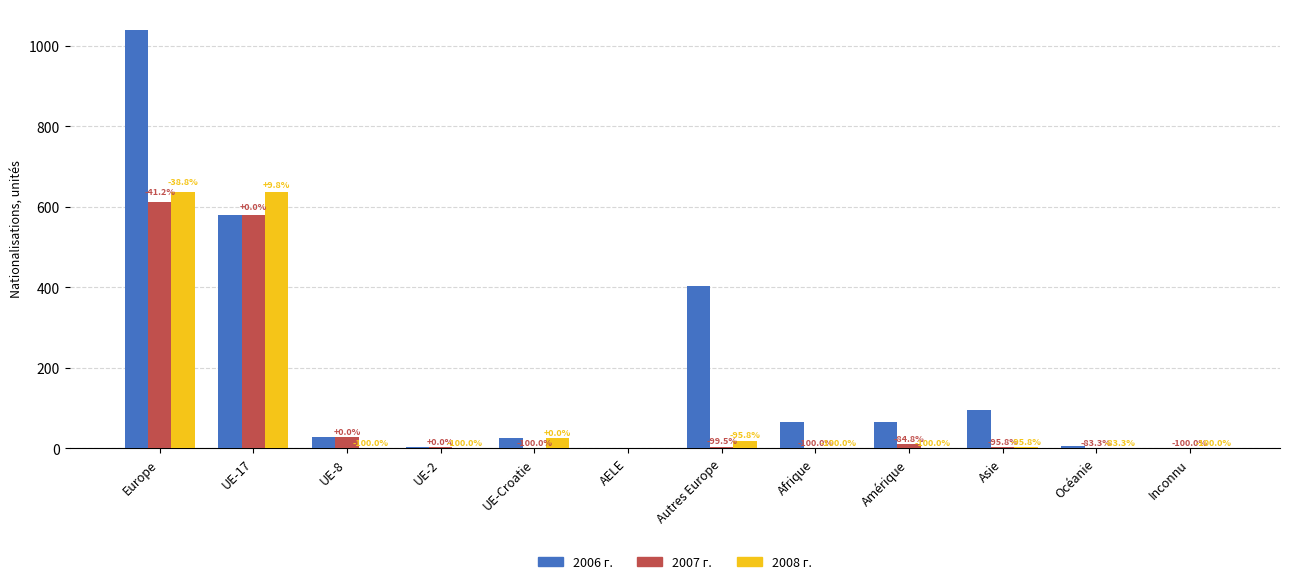

True or false: 2007 г. has a value of 27 at UE-8.

True